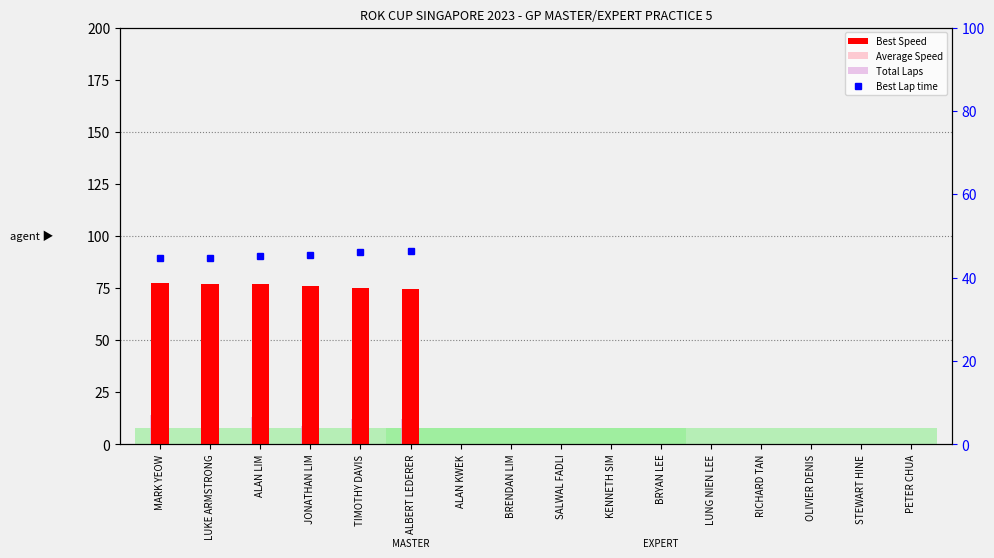

How many data points in Average Speed are above 0?

6